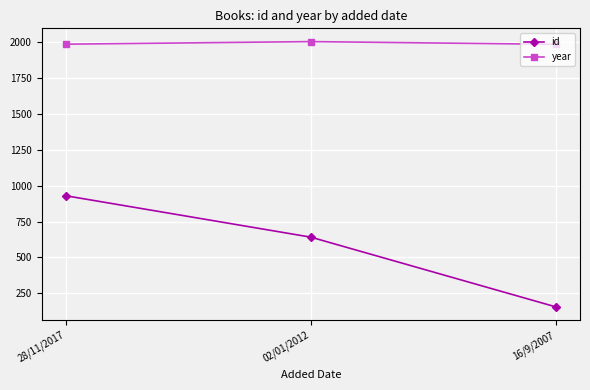

How many series are shown in this chart?

2